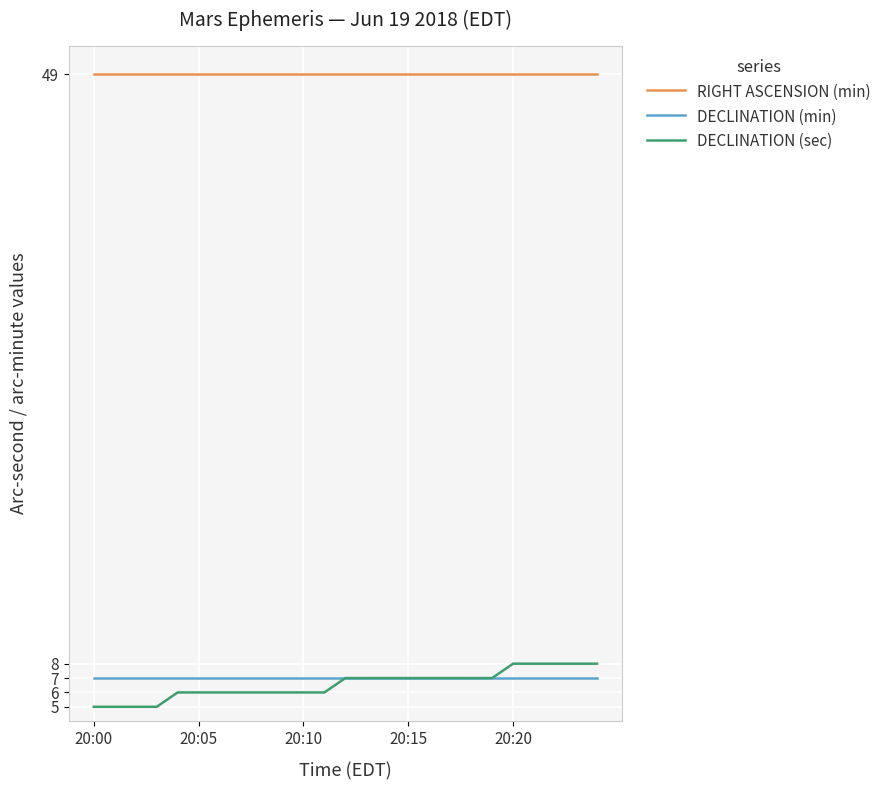

What is the minimum value for DECLINATION (min)?

7